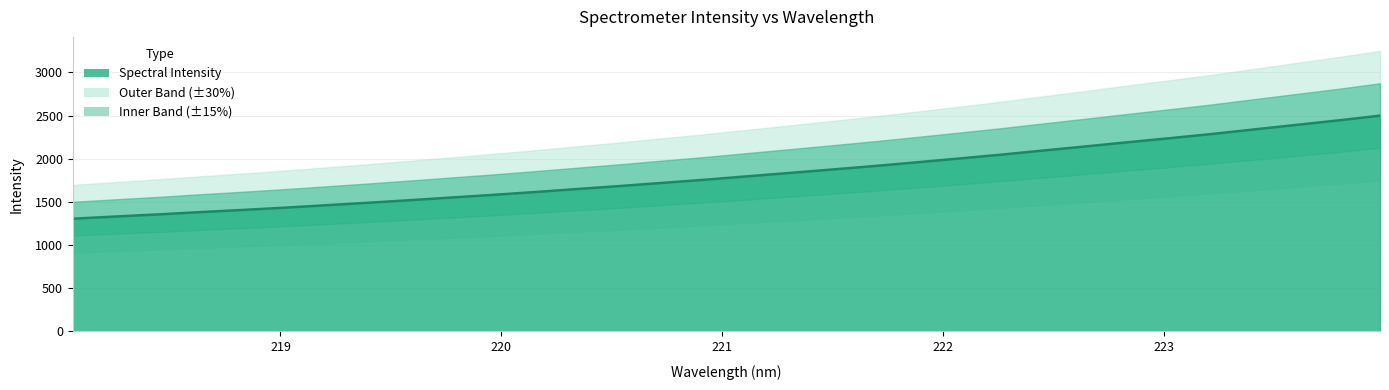

Reading left to right, what are all the values shown in this chart?

1304.9	1330.1	1354.3	1381.0	1405.9	1432.4	1460.9	1489.6	1520.0	1551.2	1582.2	1615.5	1650.4	1684.6	1721.2	1757.0	1796.4	1835.5	1874.9	1914.9	1957.8	2001.6	2046.2	2094.1	2141.3	2189.8	2236.9	2285.4	2338.1	2390.4	2442.6	2498.3